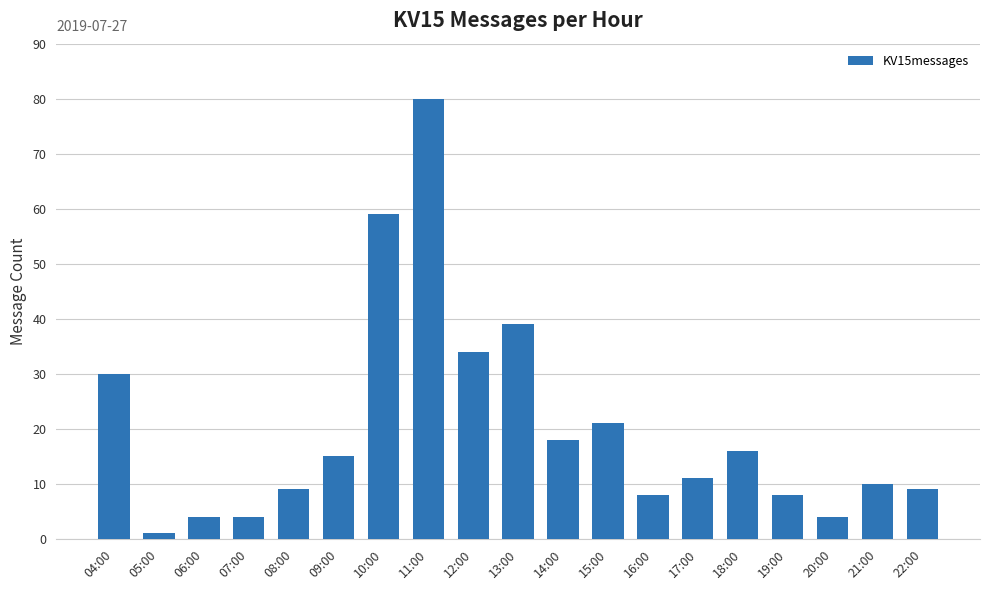

How many categories are shown in the chart?

19